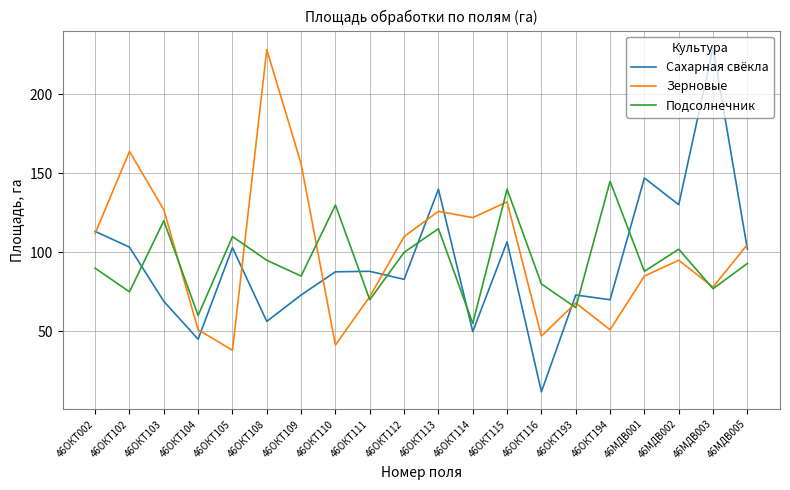

Where is the first local maximum for Зерновые?

46ОКТ102